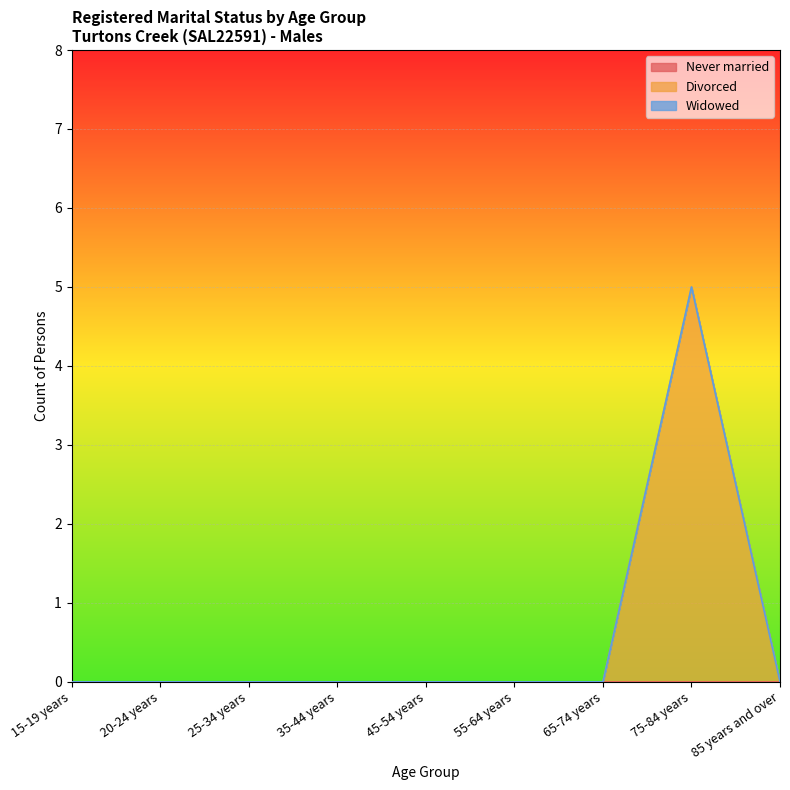

True or false: Divorced and Never married cross at least once.

False